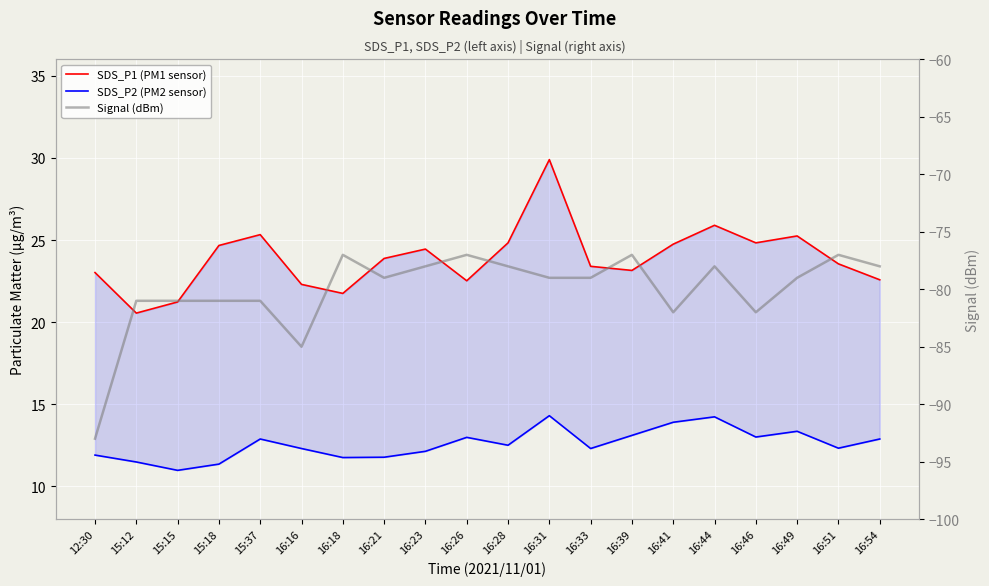

Reading right to left, transcribe all the data shown in this chart.

SDS_P1 (PM1 sensor): 22.6	23.6	25.2	24.8	25.9	24.8	23.1	23.4	29.9	24.8	22.5	24.4	23.9	21.8	22.3	25.3	24.7	21.2	20.6	23.0
SDS_P2 (PM2 sensor): 12.9	12.3	13.3	13.0	14.2	13.9	13.1	12.3	14.3	12.5	13.0	12.1	11.8	11.8	12.3	12.9	11.3	11.0	11.5	11.9
Signal (dBm): -78.0	-77.0	-79.0	-82.0	-78.0	-82.0	-77.0	-79.0	-79.0	-78.0	-77.0	-78.0	-79.0	-77.0	-85.0	-81.0	-81.0	-81.0	-81.0	-93.0